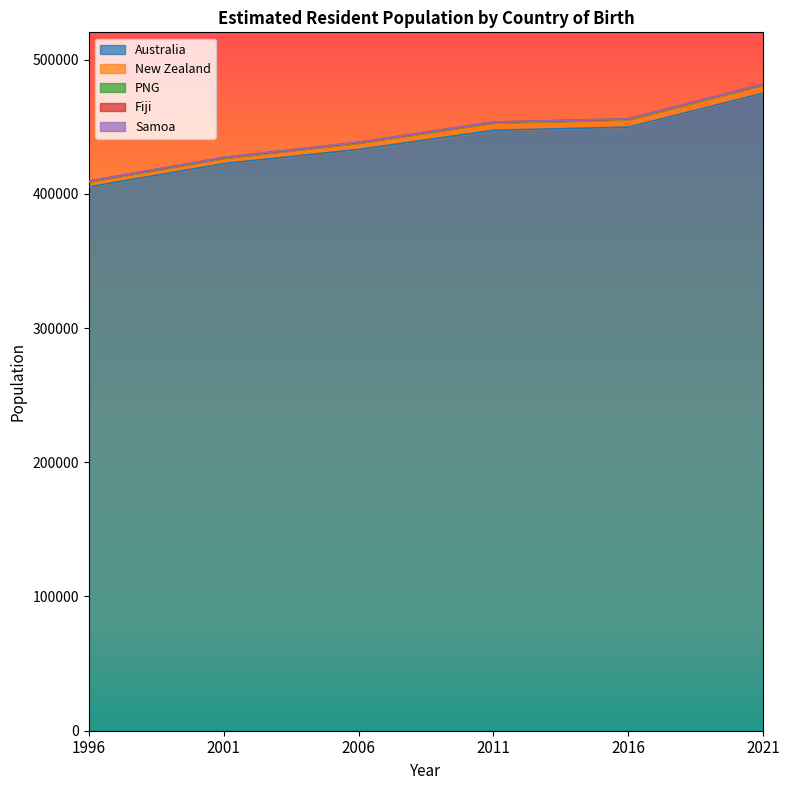

Which has a higher value, 2021 or 2011?

2021